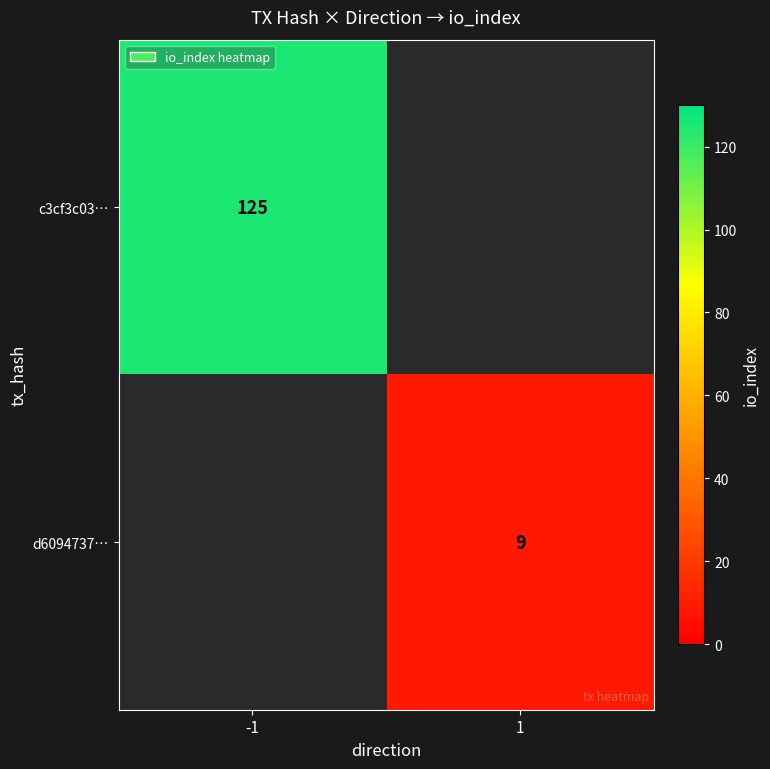

The c3cf3c03… series shows 125 at -1. True or false?

True